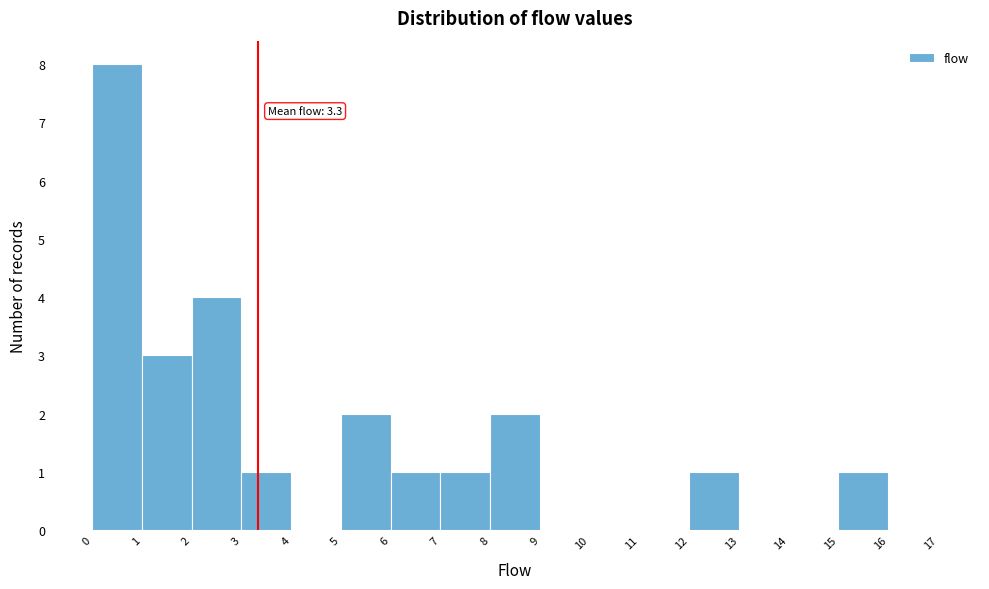

Which range on the x-axis has the tallest bar?

0 to 1